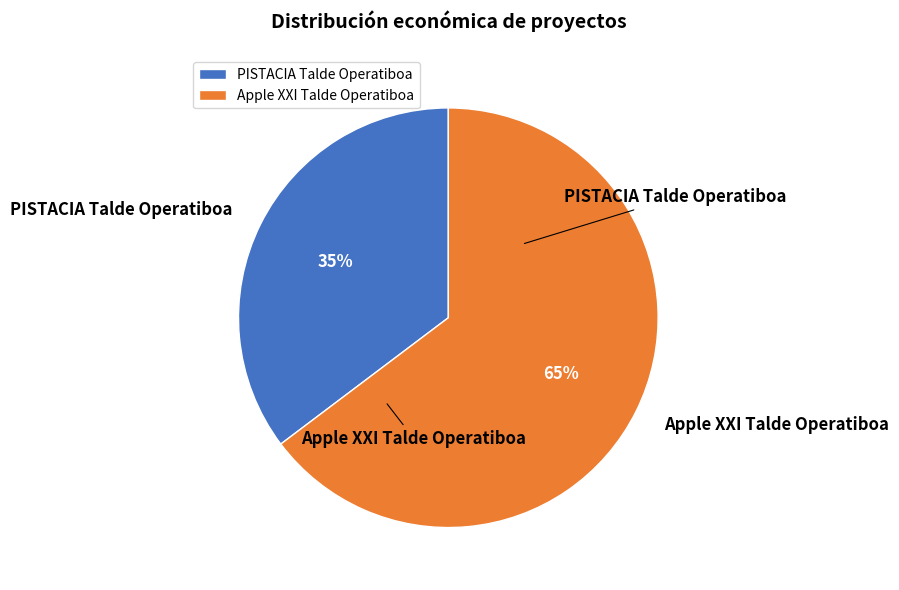

Which has a higher value, PISTACIA Talde Operatiboa or Apple XXI Talde Operatiboa?

Apple XXI Talde Operatiboa